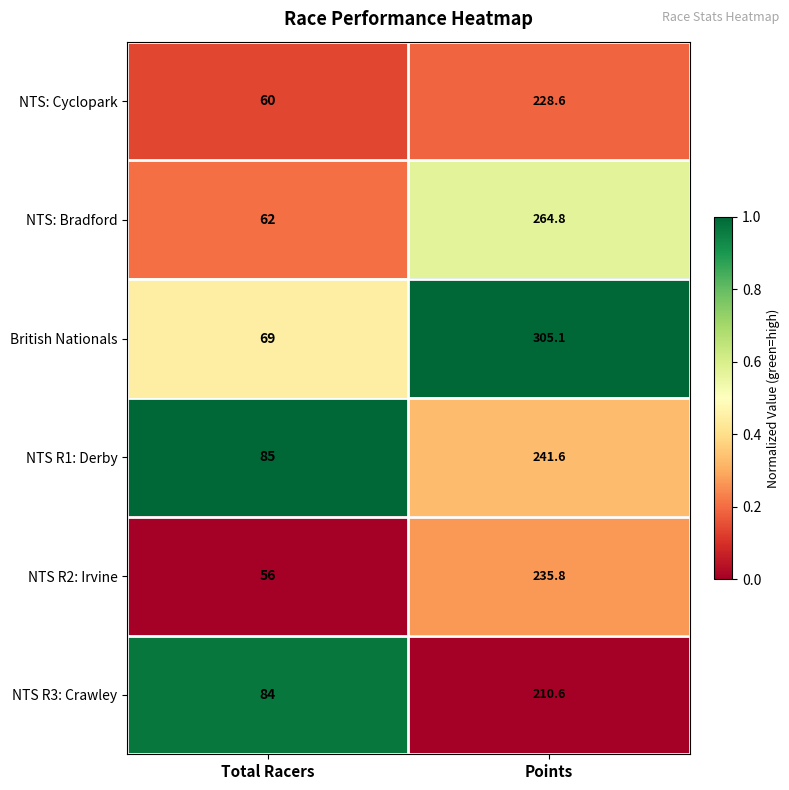

The NTS: Bradford series shows 38.3 at Total Racers. True or false?

False